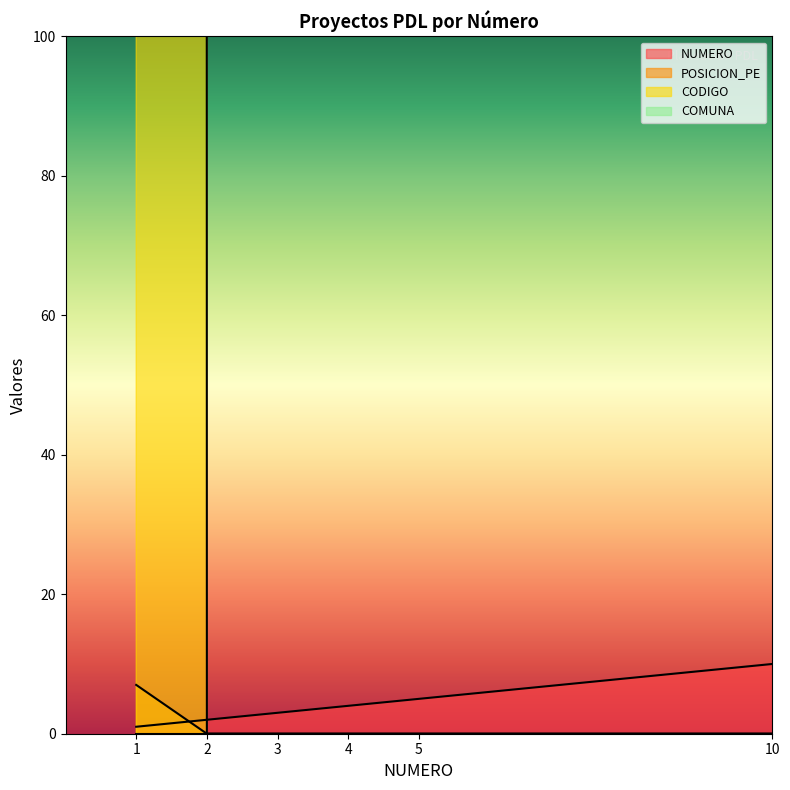

True or false: CODIGO has more than 1 points higher than both neighbors.

False